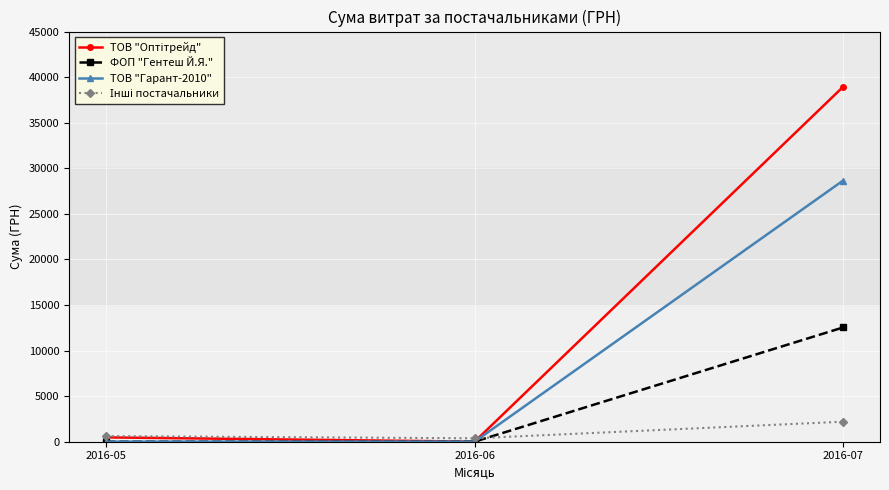

What is the difference between the maximum and second lowest values in the ТОВ "Гарант-2010" series?

28653